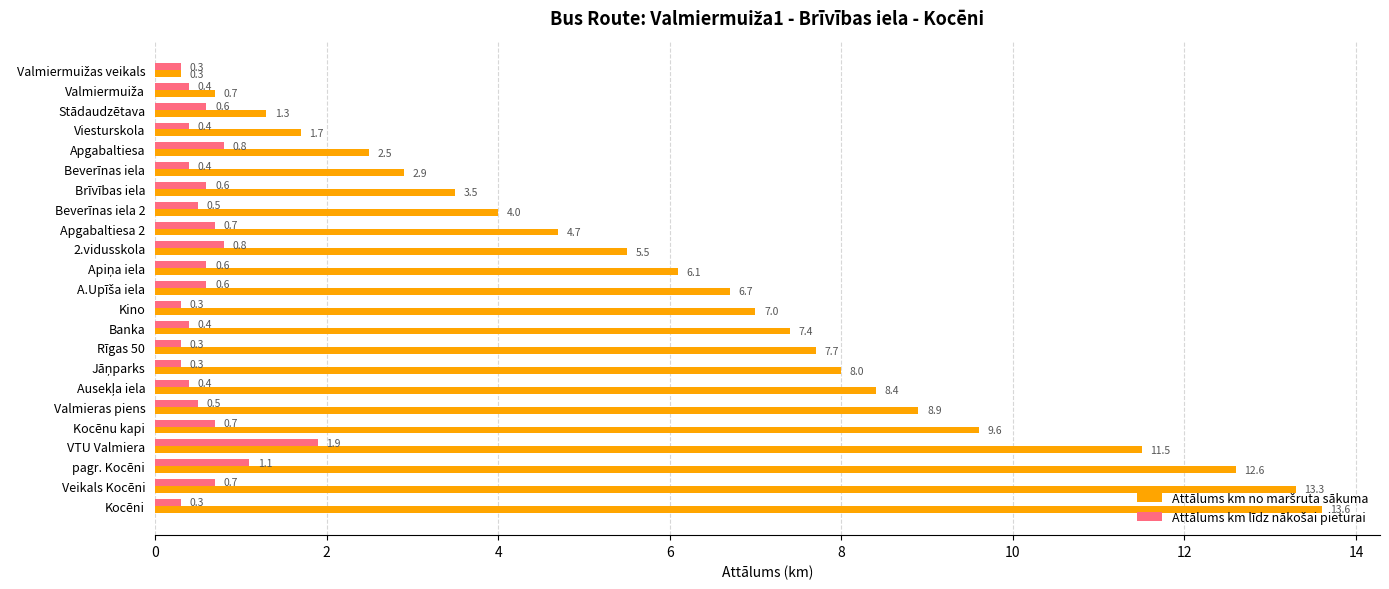

What is the total value across all series at Kocēni?

13.9